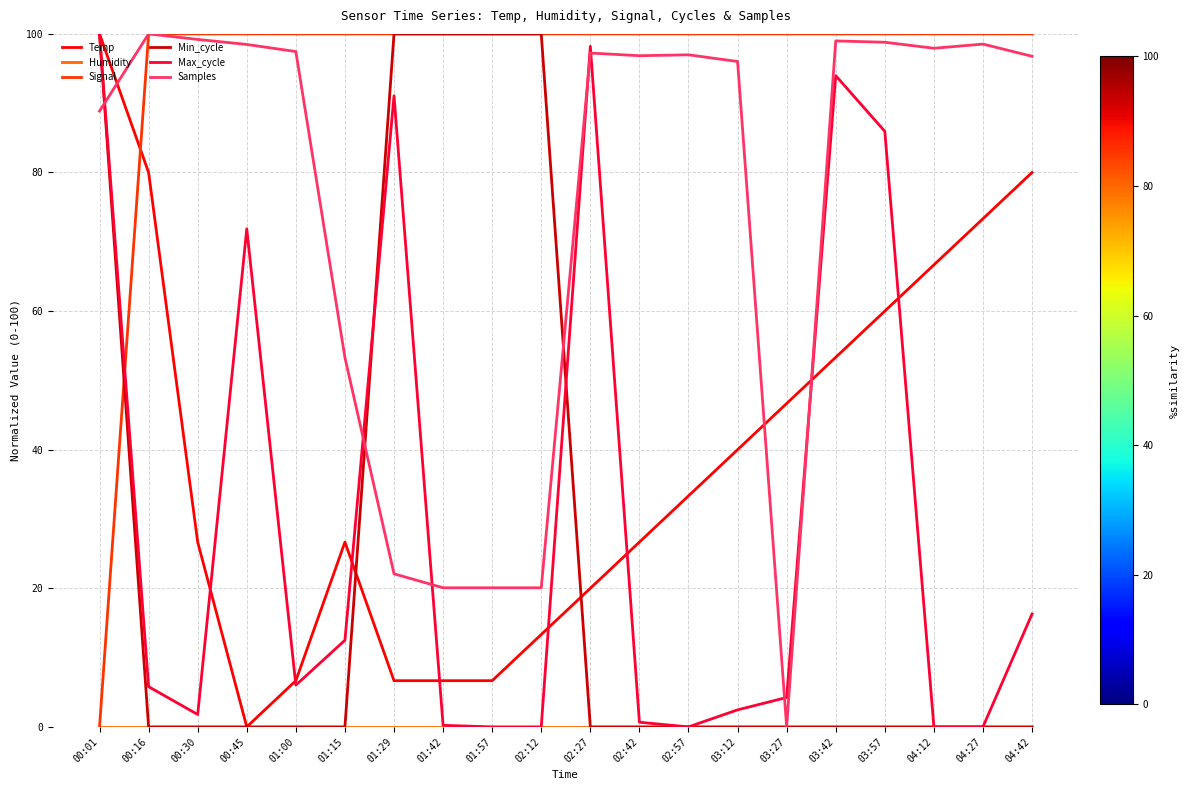

What is the maximum value shown in the chart?

100.0